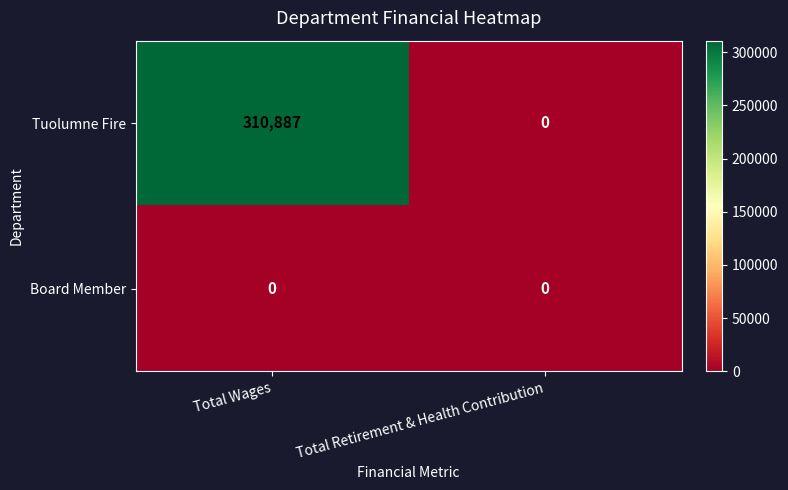

Reading left to right, extract all data points from this chart.

Tuolumne Fire: Total Wages=310887	Total Retirement & Health Contribution=0
Board Member: Total Wages=0	Total Retirement & Health Contribution=0